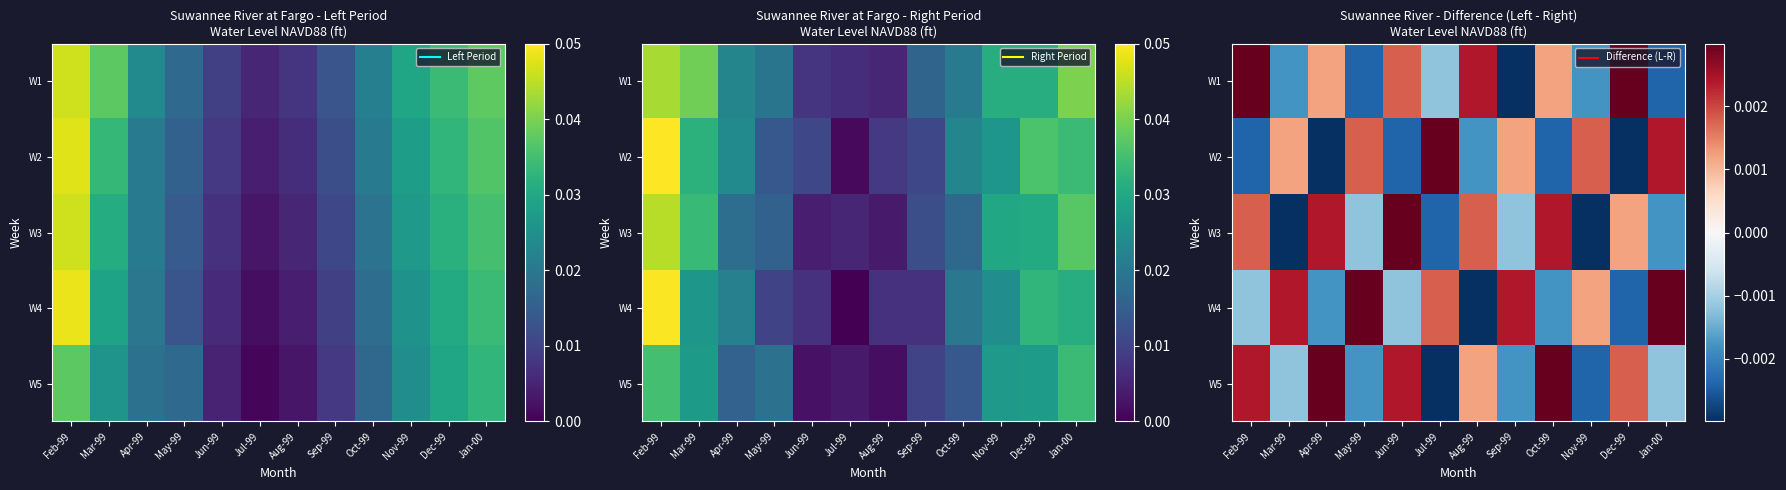

The value of W1 at Nov-99 is -0.0. True or false?

True